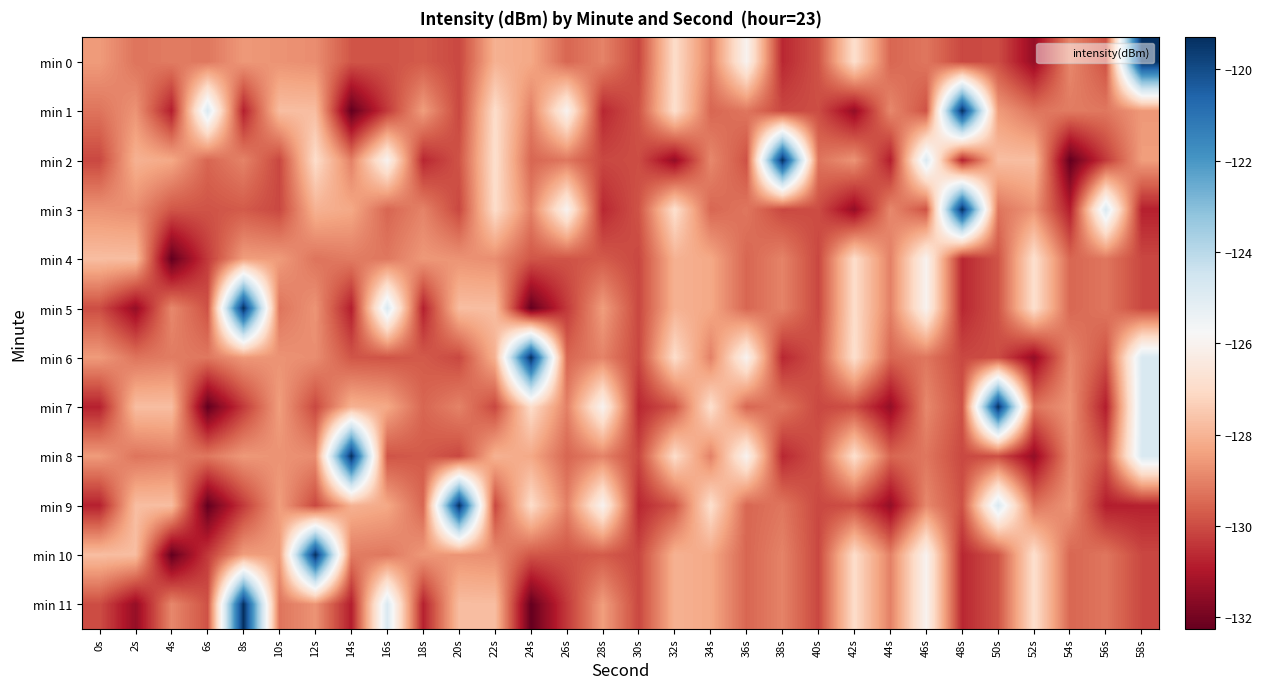

Reading left to right, transcribe all the data shown in this chart.

min 0: 0s=-128.5	2s=-129.3	4s=-129.1	6s=-129.2	8s=-128.6	10s=-128.7	12s=-128.8	14s=-129.8	16s=-129.9	18s=-129.7	20s=-130.1	22s=-128.1	24s=-128.3	26s=-129.5	28s=-129.0	30s=-130.1	32s=-127.0	34s=-129.0	36s=-126.0	38s=-130.7	40s=-129.9	42s=-126.9	44s=-129.5	46s=-129.2	48s=-130.1	50s=-130.0	52s=-131.4	54s=-128.9	56s=-129.9	58s=-119.3
min 1: 0s=-129.3	2s=-128.7	4s=-130.9	6s=-124.8	8s=-130.8	10s=-127.8	12s=-127.8	14s=-132.3	16s=-130.3	18s=-128.5	20s=-130.1	22s=-127.0	24s=-129.0	26s=-126.0	28s=-130.7	30s=-129.9	32s=-126.9	34s=-129.5	36s=-129.2	38s=-130.1	40s=-130.0	42s=-131.4	44s=-128.9	46s=-129.9	48s=-119.3	50s=-128.5	52s=-129.3	54s=-129.1	56s=-129.2	58s=-128.6
min 2: 0s=-130.1	2s=-128.1	4s=-128.3	6s=-129.5	8s=-129.0	10s=-130.1	12s=-127.0	14s=-129.0	16s=-126.0	18s=-130.7	20s=-129.9	22s=-126.9	24s=-129.5	26s=-129.2	28s=-130.1	30s=-130.0	32s=-131.4	34s=-128.9	36s=-129.9	38s=-119.3	40s=-129.3	42s=-128.7	44s=-130.9	46s=-124.8	48s=-130.8	50s=-127.8	52s=-127.8	54s=-132.3	56s=-130.3	58s=-128.5
min 3: 0s=-128.7	2s=-128.8	4s=-129.8	6s=-129.9	8s=-129.7	10s=-130.1	12s=-128.1	14s=-128.3	16s=-129.5	18s=-129.0	20s=-130.1	22s=-127.0	24s=-129.0	26s=-126.0	28s=-130.7	30s=-129.9	32s=-126.9	34s=-129.5	36s=-129.2	38s=-130.1	40s=-130.0	42s=-131.4	44s=-128.9	46s=-129.9	48s=-119.3	50s=-129.3	52s=-128.7	54s=-130.9	56s=-124.8	58s=-130.8
min 4: 0s=-127.8	2s=-127.8	4s=-132.3	6s=-130.3	8s=-128.5	10s=-128.5	12s=-129.3	14s=-129.1	16s=-129.2	18s=-128.6	20s=-128.7	22s=-128.8	24s=-129.8	26s=-129.9	28s=-129.7	30s=-130.1	32s=-128.1	34s=-128.3	36s=-129.5	38s=-129.0	40s=-130.1	42s=-127.0	44s=-129.0	46s=-126.0	48s=-130.7	50s=-129.9	52s=-126.9	54s=-129.5	56s=-129.2	58s=-130.1
min 5: 0s=-130.0	2s=-131.4	4s=-128.9	6s=-129.9	8s=-119.3	10s=-129.3	12s=-128.7	14s=-130.9	16s=-124.8	18s=-130.8	20s=-127.8	22s=-127.8	24s=-132.3	26s=-130.3	28s=-128.5	30s=-130.1	32s=-128.1	34s=-128.3	36s=-129.5	38s=-129.0	40s=-130.1	42s=-127.0	44s=-129.0	46s=-126.0	48s=-130.7	50s=-129.9	52s=-126.9	54s=-129.5	56s=-129.2	58s=-130.1
min 6: 0s=-128.5	2s=-129.3	4s=-129.1	6s=-129.2	8s=-128.6	10s=-128.7	12s=-128.8	14s=-129.8	16s=-129.9	18s=-129.7	20s=-130.1	22s=-128.1	24s=-119.3	26s=-129.5	28s=-129.0	30s=-130.1	32s=-127.0	34s=-129.0	36s=-126.0	38s=-130.7	40s=-129.9	42s=-126.9	44s=-129.5	46s=-129.2	48s=-130.1	50s=-130.0	52s=-131.4	54s=-128.9	56s=-129.9	58s=-124.8
min 7: 0s=-130.8	2s=-127.8	4s=-127.8	6s=-132.3	8s=-130.3	10s=-128.5	12s=-130.1	14s=-128.1	16s=-128.3	18s=-129.5	20s=-129.0	22s=-130.1	24s=-127.0	26s=-129.0	28s=-126.0	30s=-130.7	32s=-129.9	34s=-126.9	36s=-129.5	38s=-129.2	40s=-130.1	42s=-130.0	44s=-131.4	46s=-128.9	48s=-129.9	50s=-119.3	52s=-129.3	54s=-128.7	56s=-130.9	58s=-124.8
min 8: 0s=-128.5	2s=-129.3	4s=-129.1	6s=-129.2	8s=-128.6	10s=-128.7	12s=-128.8	14s=-119.3	16s=-129.9	18s=-129.7	20s=-130.1	22s=-128.1	24s=-128.3	26s=-129.5	28s=-129.0	30s=-130.1	32s=-127.0	34s=-129.0	36s=-126.0	38s=-130.7	40s=-129.9	42s=-126.9	44s=-129.5	46s=-129.2	48s=-130.1	50s=-130.0	52s=-131.4	54s=-128.9	56s=-129.9	58s=-124.8
min 9: 0s=-130.8	2s=-127.8	4s=-127.8	6s=-132.3	8s=-130.3	10s=-128.5	12s=-130.1	14s=-128.1	16s=-128.3	18s=-129.5	20s=-119.3	22s=-130.1	24s=-127.0	26s=-129.0	28s=-126.0	30s=-130.7	32s=-129.9	34s=-126.9	36s=-129.5	38s=-129.2	40s=-130.1	42s=-130.0	44s=-131.4	46s=-128.9	48s=-129.9	50s=-124.8	52s=-129.3	54s=-128.7	56s=-130.9	58s=-130.8
min 10: 0s=-127.8	2s=-127.8	4s=-132.3	6s=-130.3	8s=-128.5	10s=-128.5	12s=-119.3	14s=-129.1	16s=-129.2	18s=-128.6	20s=-128.7	22s=-128.8	24s=-129.8	26s=-129.9	28s=-129.7	30s=-130.1	32s=-128.1	34s=-128.3	36s=-129.5	38s=-129.0	40s=-130.1	42s=-127.0	44s=-129.0	46s=-126.0	48s=-130.7	50s=-129.9	52s=-126.9	54s=-129.5	56s=-129.2	58s=-130.1
min 11: 0s=-130.0	2s=-131.4	4s=-128.9	6s=-129.9	8s=-119.3	10s=-129.3	12s=-128.7	14s=-130.9	16s=-124.8	18s=-130.8	20s=-127.8	22s=-127.8	24s=-132.3	26s=-130.3	28s=-128.5	30s=-130.1	32s=-128.1	34s=-128.3	36s=-129.5	38s=-129.0	40s=-130.1	42s=-127.0	44s=-129.0	46s=-126.0	48s=-130.7	50s=-129.9	52s=-126.9	54s=-129.5	56s=-129.2	58s=-130.1